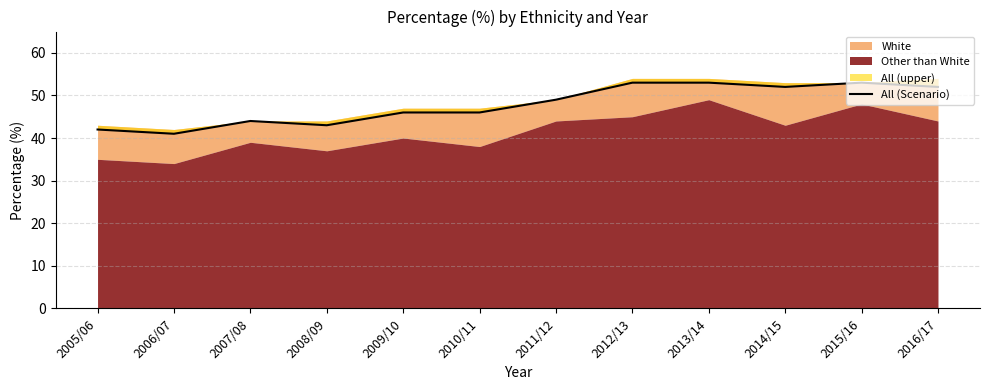

Which has a higher value, 2016/17 or 2007/08?

2016/17